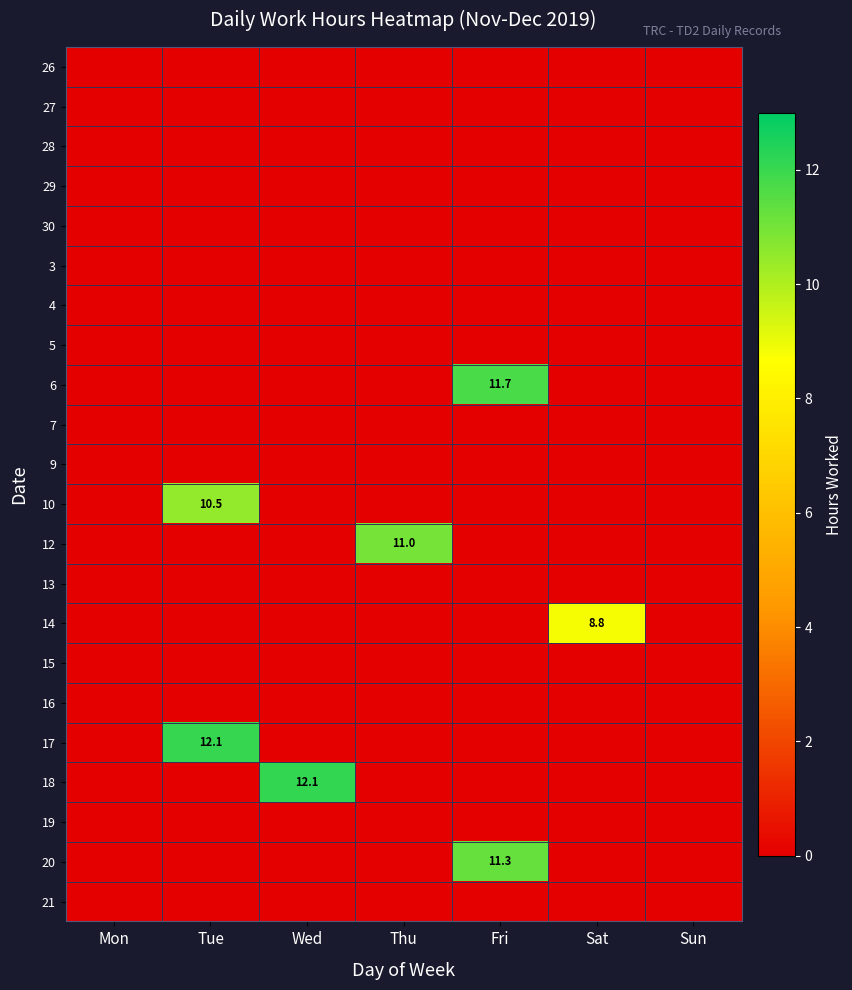

Which has a higher value, Thu or Sat?

Thu